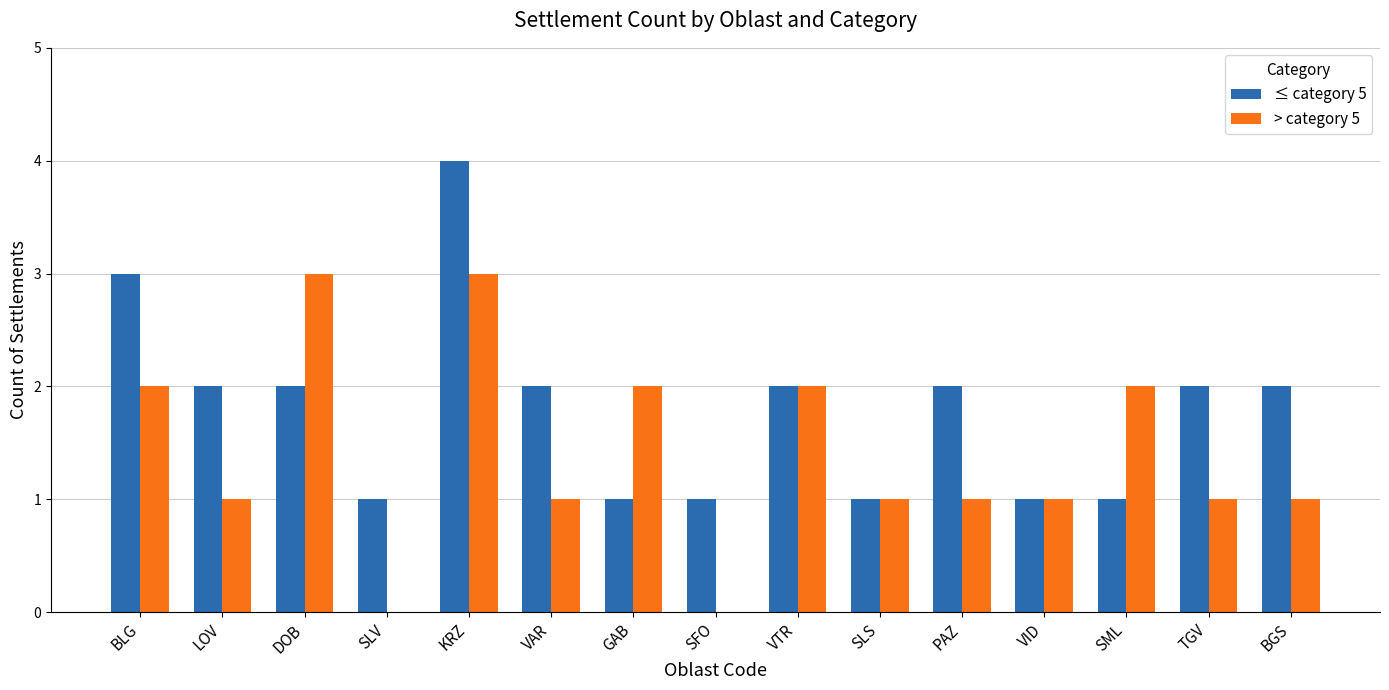

What is the total value across all series at LOV?

3